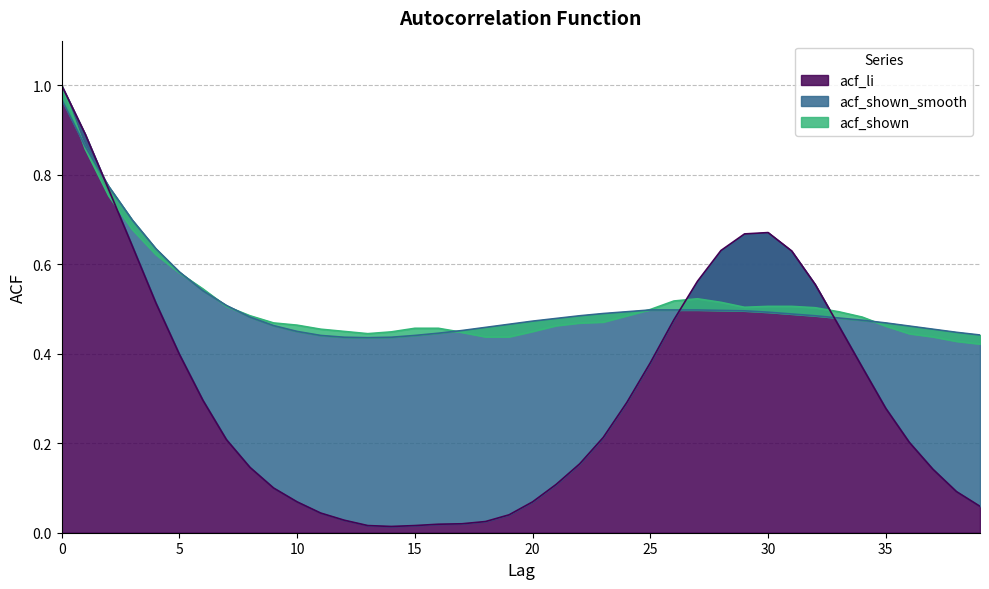

Reading left to right, list all the values displayed in this chart.

acf_shown: 0=1.0	1=0.9	2=0.8	3=0.7	4=0.6	5=0.6	6=0.5	7=0.5	8=0.5	9=0.5	10=0.5	11=0.5	12=0.5	13=0.4	14=0.4	15=0.5	16=0.5	17=0.4	18=0.4	19=0.4	20=0.5	21=0.5	22=0.5	23=0.5	24=0.5	25=0.5	26=0.5	27=0.5	28=0.5	29=0.5	30=0.5	31=0.5	32=0.5	33=0.5	34=0.5	35=0.5	36=0.4	37=0.4	38=0.4	39=0.4
acf_shown_smooth: 0=1.0	1=0.9	2=0.8	3=0.7	4=0.6	5=0.6	6=0.5	7=0.5	8=0.5	9=0.5	10=0.5	11=0.4	12=0.4	13=0.4	14=0.4	15=0.4	16=0.4	17=0.5	18=0.5	19=0.5	20=0.5	21=0.5	22=0.5	23=0.5	24=0.5	25=0.5	26=0.5	27=0.5	28=0.5	29=0.5	30=0.5	31=0.5	32=0.5	33=0.5	34=0.5	35=0.5	36=0.5	37=0.5	38=0.4	39=0.4
acf_li: 0=1.0	1=0.9	2=0.8	3=0.6	4=0.5	5=0.4	6=0.3	7=0.2	8=0.1	9=0.1	10=0.1	11=0.0	12=0.0	13=0.0	14=0.0	15=0.0	16=0.0	17=0.0	18=0.0	19=0.0	20=0.1	21=0.1	22=0.2	23=0.2	24=0.3	25=0.4	26=0.5	27=0.6	28=0.6	29=0.7	30=0.7	31=0.6	32=0.6	33=0.5	34=0.4	35=0.3	36=0.2	37=0.1	38=0.1	39=0.1